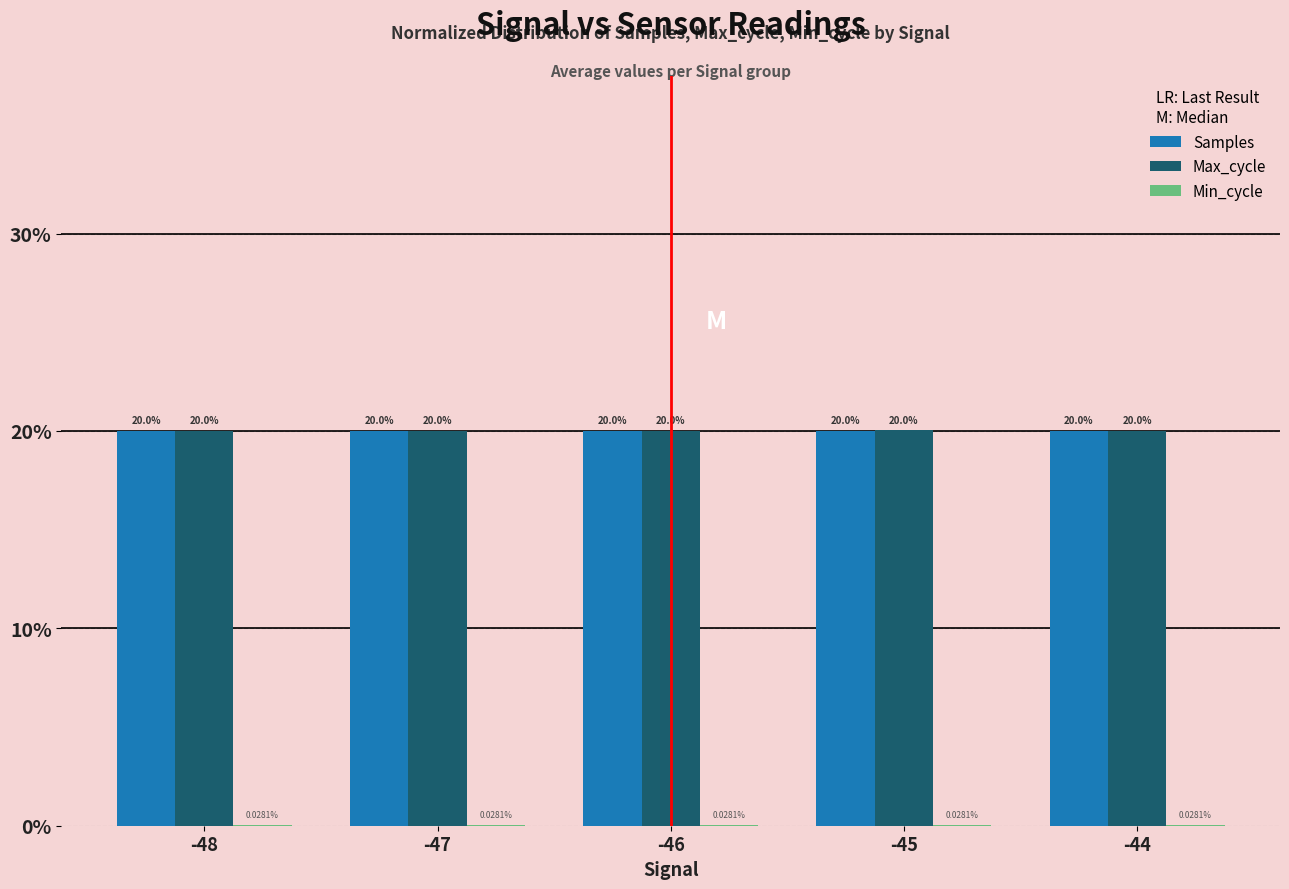

Between -48 and -44, which series saw the biggest shift?

Max_cycle